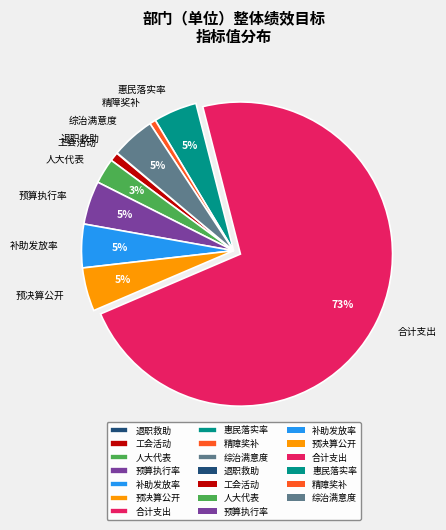

Is it true that 预算执行率 is 5% of the pie?

True